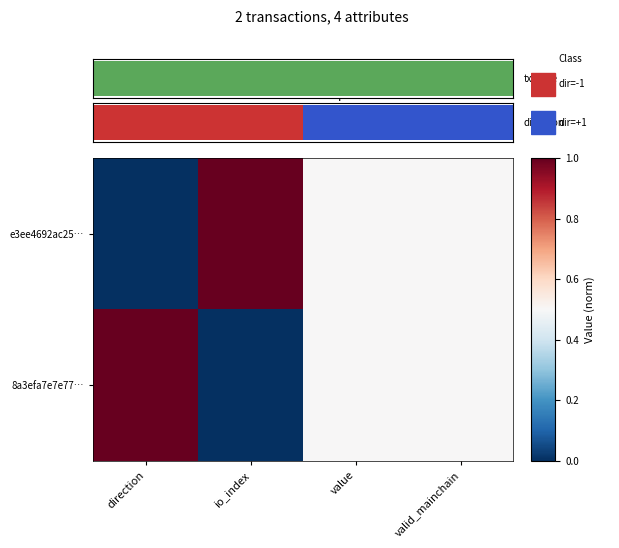

Which series has the largest total across all categories?

e3ee4692ac25…